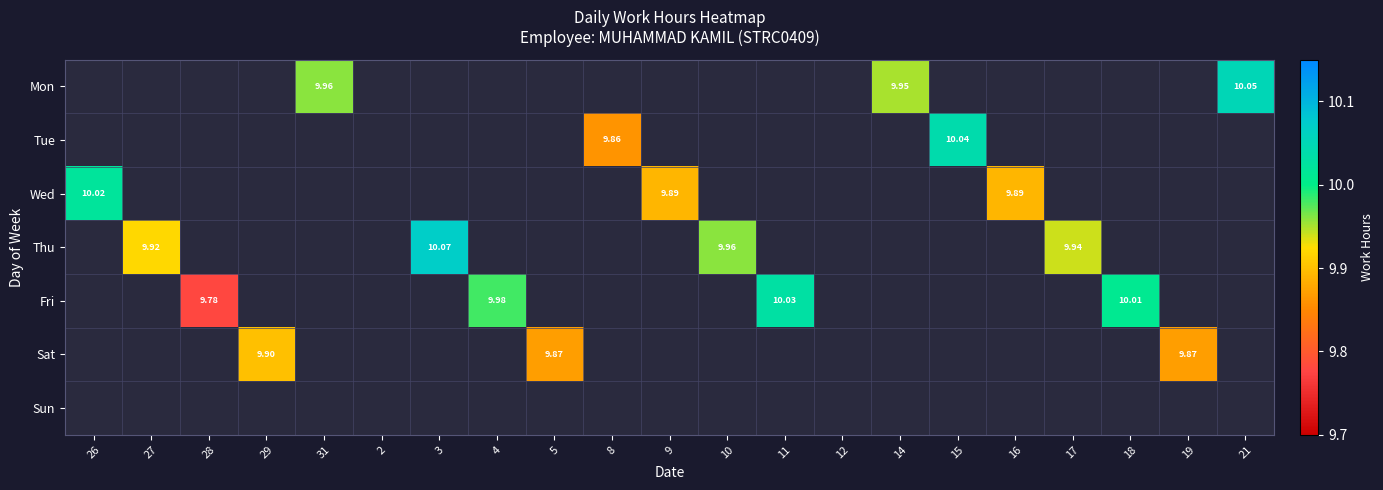

At how many categories does at least one series exceed 9?

19